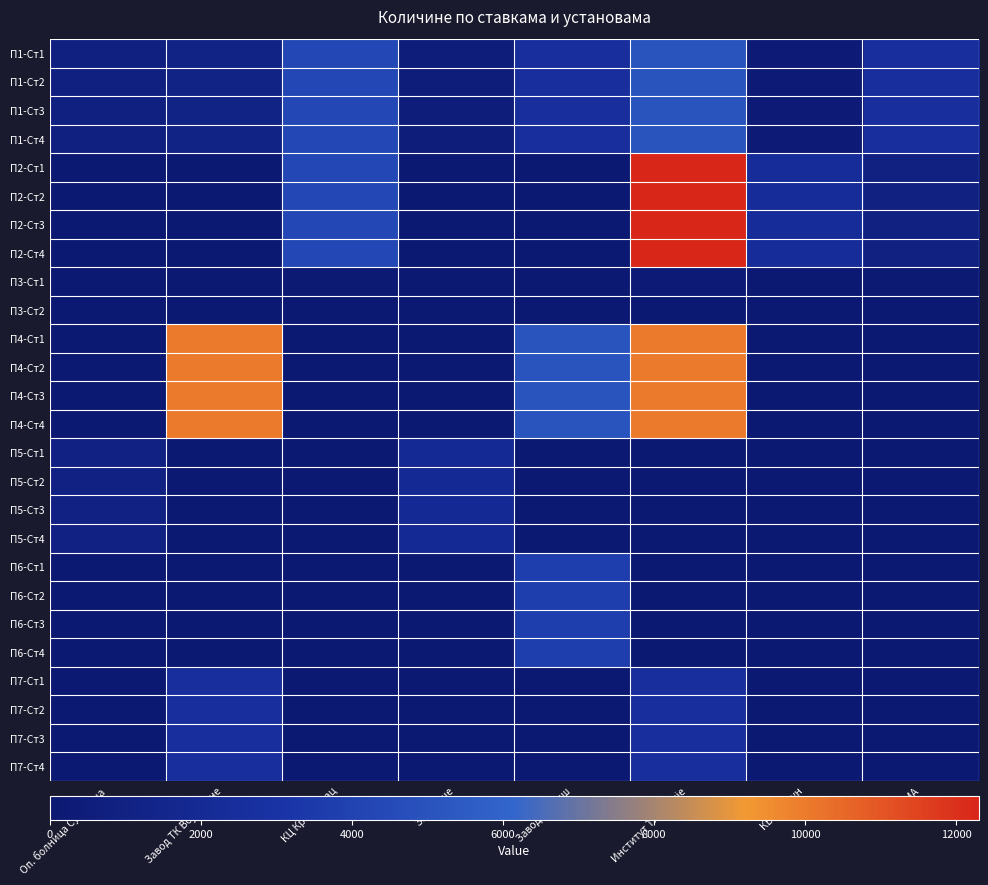

Reading left to right, what are all the values shown in this chart?

П1-Ст1: Оп. болница Суботица=875	Завод ТК Војводине=1200	КЦ Крагујевац=4300	ЗЦ Ужице=500	Завод ТК Ниш=2500	Институт ТК Србије=5000	КБЦ Земун=250	ВМА=2500
П1-Ст2: Оп. болница Суботица=875	Завод ТК Војводине=1200	КЦ Крагујевац=4300	ЗЦ Ужице=500	Завод ТК Ниш=2500	Институт ТК Србије=5000	КБЦ Земун=250	ВМА=2500
П1-Ст3: Оп. болница Суботица=875	Завод ТК Војводине=1200	КЦ Крагујевац=4300	ЗЦ Ужице=500	Завод ТК Ниш=2500	Институт ТК Србије=5000	КБЦ Земун=250	ВМА=2500
П1-Ст4: Оп. болница Суботица=875	Завод ТК Војводине=1200	КЦ Крагујевац=4300	ЗЦ Ужице=500	Завод ТК Ниш=2500	Институт ТК Србије=5000	КБЦ Земун=250	ВМА=2500
П2-Ст1: Оп. болница Суботица=0	Завод ТК Војводине=0	КЦ Крагујевац=4300	ЗЦ Ужице=0	Завод ТК Ниш=0	Институт ТК Србије=12300	КБЦ Земун=2300	ВМА=1000
П2-Ст2: Оп. болница Суботица=0	Завод ТК Војводине=0	КЦ Крагујевац=4300	ЗЦ Ужице=0	Завод ТК Ниш=0	Институт ТК Србије=12300	КБЦ Земун=2300	ВМА=1000
П2-Ст3: Оп. болница Суботица=0	Завод ТК Војводине=0	КЦ Крагујевац=4300	ЗЦ Ужице=0	Завод ТК Ниш=0	Институт ТК Србије=12300	КБЦ Земун=2300	ВМА=1000
П2-Ст4: Оп. болница Суботица=0	Завод ТК Војводине=0	КЦ Крагујевац=4300	ЗЦ Ужице=0	Завод ТК Ниш=0	Институт ТК Србије=12300	КБЦ Земун=2300	ВМА=1000
П3-Ст1: Оп. болница Суботица=0	Завод ТК Војводине=0	КЦ Крагујевац=100	ЗЦ Ужице=0	Завод ТК Ниш=0	Институт ТК Србије=300	КБЦ Земун=0	ВМА=100
П3-Ст2: Оп. болница Суботица=0	Завод ТК Војводине=0	КЦ Крагујевац=50	ЗЦ Ужице=0	Завод ТК Ниш=0	Институт ТК Србије=50	КБЦ Земун=0	ВМА=50
П4-Ст1: Оп. болница Суботица=0	Завод ТК Војводине=10000	КЦ Крагујевац=0	ЗЦ Ужице=0	Завод ТК Ниш=5000	Институт ТК Србије=10000	КБЦ Земун=0	ВМА=0
П4-Ст2: Оп. болница Суботица=0	Завод ТК Војводине=10000	КЦ Крагујевац=0	ЗЦ Ужице=0	Завод ТК Ниш=5000	Институт ТК Србије=10000	КБЦ Земун=0	ВМА=0
П4-Ст3: Оп. болница Суботица=0	Завод ТК Војводине=10000	КЦ Крагујевац=0	ЗЦ Ужице=0	Завод ТК Ниш=5000	Институт ТК Србије=10000	КБЦ Земун=0	ВМА=0
П4-Ст4: Оп. болница Суботица=0	Завод ТК Војводине=10000	КЦ Крагујевац=0	ЗЦ Ужице=0	Завод ТК Ниш=5000	Институт ТК Србије=10000	КБЦ Земун=0	ВМА=0
П5-Ст1: Оп. болница Суботица=1050	Завод ТК Војводине=0	КЦ Крагујевац=0	ЗЦ Ужице=2000	Завод ТК Ниш=0	Институт ТК Србије=0	КБЦ Земун=0	ВМА=0
П5-Ст2: Оп. болница Суботица=1050	Завод ТК Војводине=0	КЦ Крагујевац=0	ЗЦ Ужице=2000	Завод ТК Ниш=0	Институт ТК Србије=0	КБЦ Земун=0	ВМА=0
П5-Ст3: Оп. болница Суботица=1050	Завод ТК Војводине=0	КЦ Крагујевац=0	ЗЦ Ужице=2000	Завод ТК Ниш=0	Институт ТК Србије=0	КБЦ Земун=0	ВМА=0
П5-Ст4: Оп. болница Суботица=1050	Завод ТК Војводине=0	КЦ Крагујевац=0	ЗЦ Ужице=2000	Завод ТК Ниш=0	Институт ТК Србије=0	КБЦ Земун=0	ВМА=0
П6-Ст1: Оп. болница Суботица=0	Завод ТК Војводине=0	КЦ Крагујевац=0	ЗЦ Ужице=0	Завод ТК Ниш=3750	Институт ТК Србије=0	КБЦ Земун=0	ВМА=0
П6-Ст2: Оп. болница Суботица=0	Завод ТК Војводине=0	КЦ Крагујевац=0	ЗЦ Ужице=0	Завод ТК Ниш=3750	Институт ТК Србије=0	КБЦ Земун=0	ВМА=0
П6-Ст3: Оп. болница Суботица=0	Завод ТК Војводине=0	КЦ Крагујевац=0	ЗЦ Ужице=0	Завод ТК Ниш=3750	Институт ТК Србије=0	КБЦ Земун=0	ВМА=0
П6-Ст4: Оп. болница Суботица=0	Завод ТК Војводине=0	КЦ Крагујевац=0	ЗЦ Ужице=0	Завод ТК Ниш=3750	Институт ТК Србије=0	КБЦ Земун=0	ВМА=0
П7-Ст1: Оп. болница Суботица=0	Завод ТК Војводине=2500	КЦ Крагујевац=0	ЗЦ Ужице=0	Завод ТК Ниш=0	Институт ТК Србије=2500	КБЦ Земун=0	ВМА=0
П7-Ст2: Оп. болница Суботица=0	Завод ТК Војводине=2500	КЦ Крагујевац=0	ЗЦ Ужице=0	Завод ТК Ниш=0	Институт ТК Србије=2500	КБЦ Земун=0	ВМА=0
П7-Ст3: Оп. болница Суботица=0	Завод ТК Војводине=2500	КЦ Крагујевац=0	ЗЦ Ужице=0	Завод ТК Ниш=0	Институт ТК Србије=2500	КБЦ Земун=0	ВМА=0
П7-Ст4: Оп. болница Суботица=0	Завод ТК Војводине=2500	КЦ Крагујевац=0	ЗЦ Ужице=0	Завод ТК Ниш=0	Институт ТК Србије=2500	КБЦ Земун=0	ВМА=0